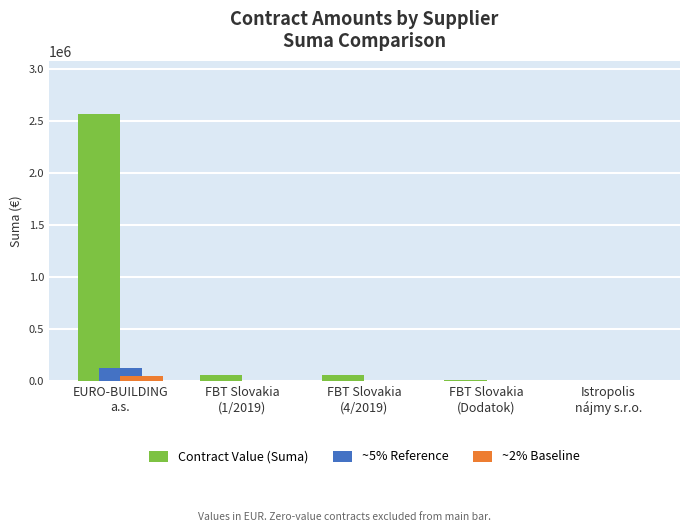

Is it true that ~5% Reference equals 3262.6 at FBT Slovakia
(1/2019)?

True